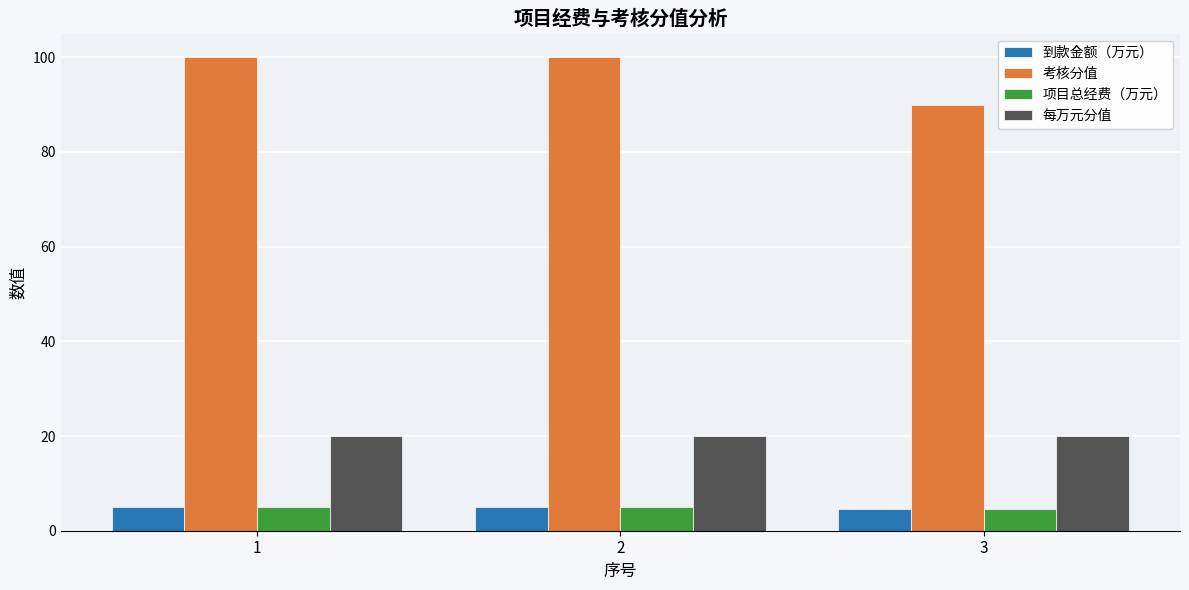

What is the average value of the 到款金额（万元） series?

4.8